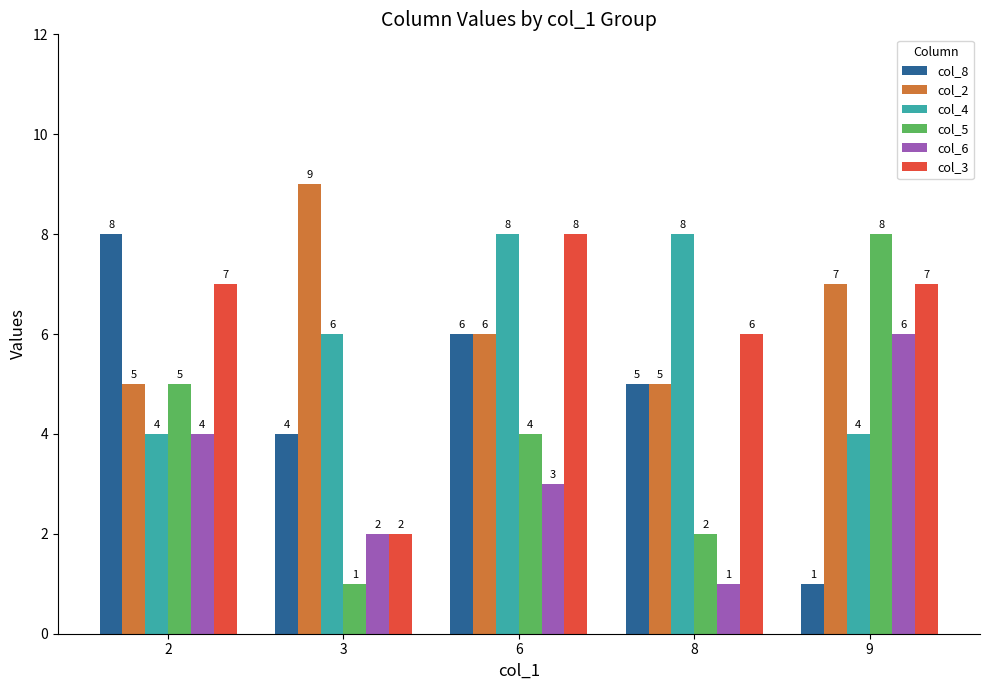

Is the value of col_2 at 2 greater than the value of col_6 at 2?

Yes